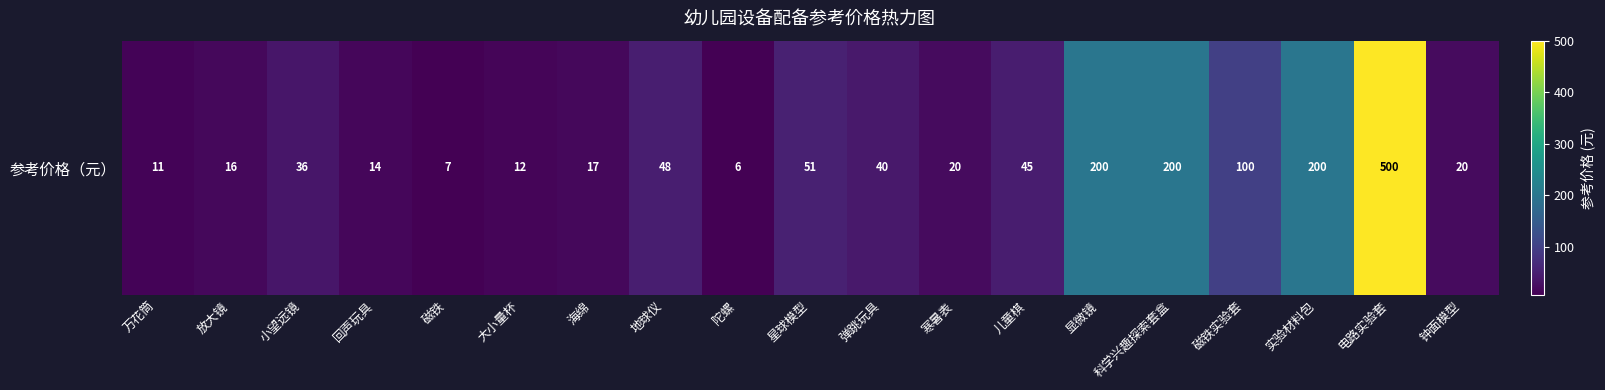

Count the number of categories in the chart.

19